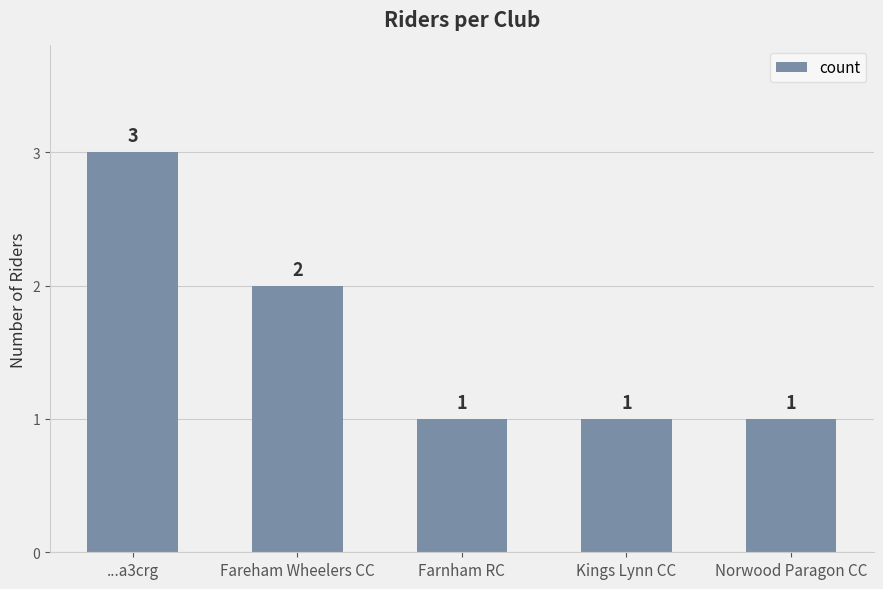

At which label is the value closest to 2?

Fareham Wheelers CC